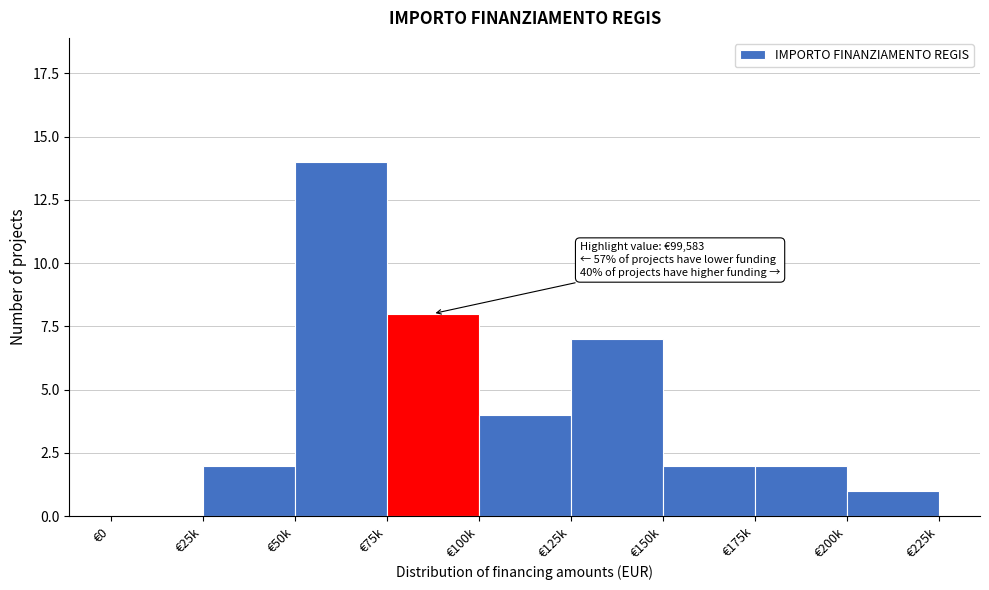

Reading right to left, list all the values displayed in this chart.

€200k=1	€175k=2	€150k=2	€125k=7	€100k=4	€75k=8	€50k=14	€25k=2	€0=0